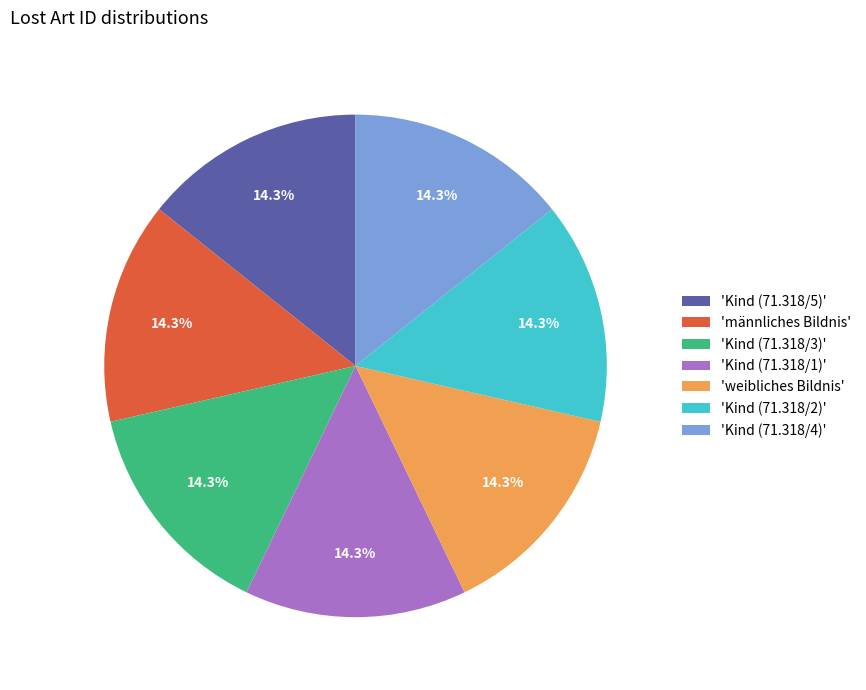

Combined, what portion of the pie is 'männliches Bildnis' and 'Kind (71.318/3)'?

28.6%